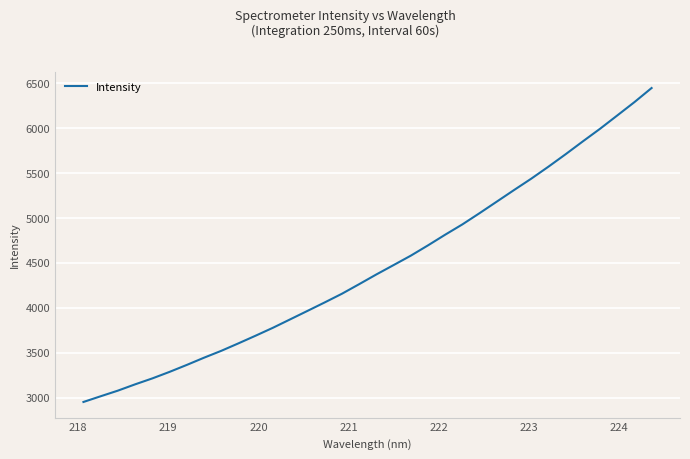

What is the greatest value displayed?

6445.1